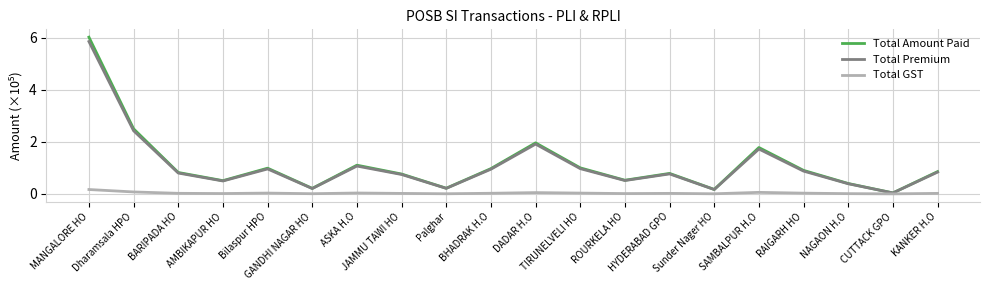

Where is Total Amount Paid nearest to the value 3?

Dharamsala HPO